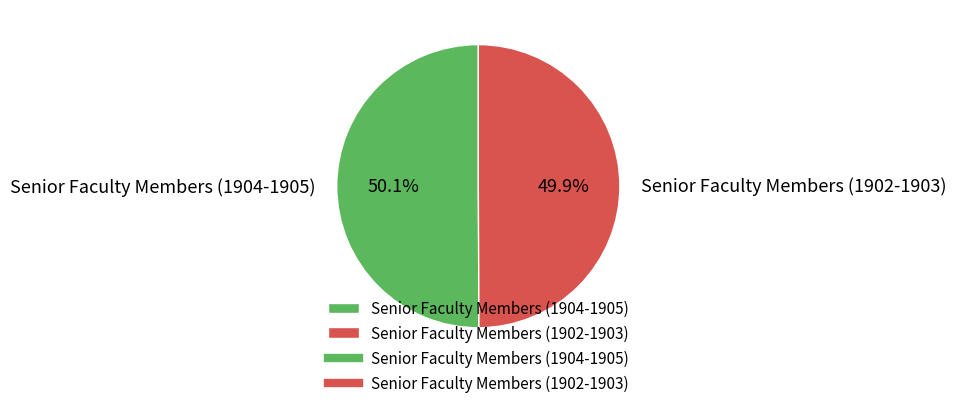

Is it true that Senior Faculty Members (1902-1903) is 65% of the pie?

False